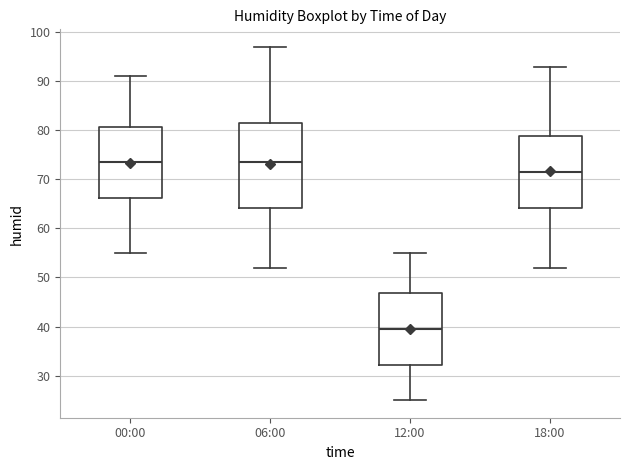

Reading left to right, read every box against the y-axis: the position of its median line, the range the box covers, and the ends of its whiskers. The values are not printed on the chart, so give them approximately, as read against the axis.

00:00: median 74, box 66 to 81, whiskers 55 to 91
06:00: median 74, box 64 to 82, whiskers 52 to 97
12:00: median 40, box 32 to 47, whiskers 25 to 55
18:00: median 72, box 64 to 79, whiskers 52 to 93